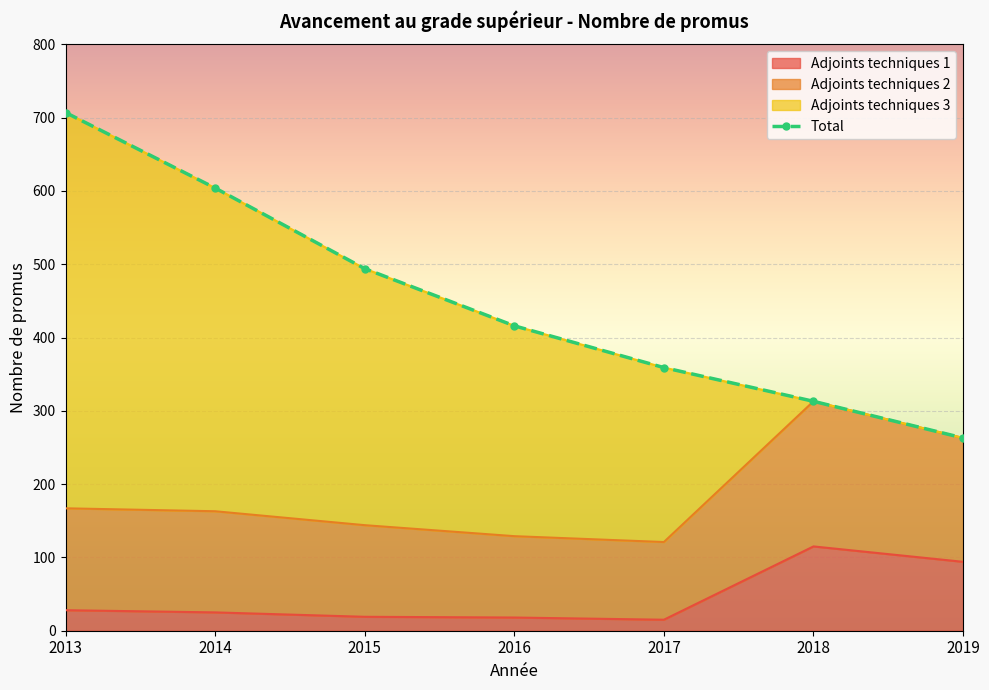

What is the highest value of the Adjoints techniques 1 series?

115